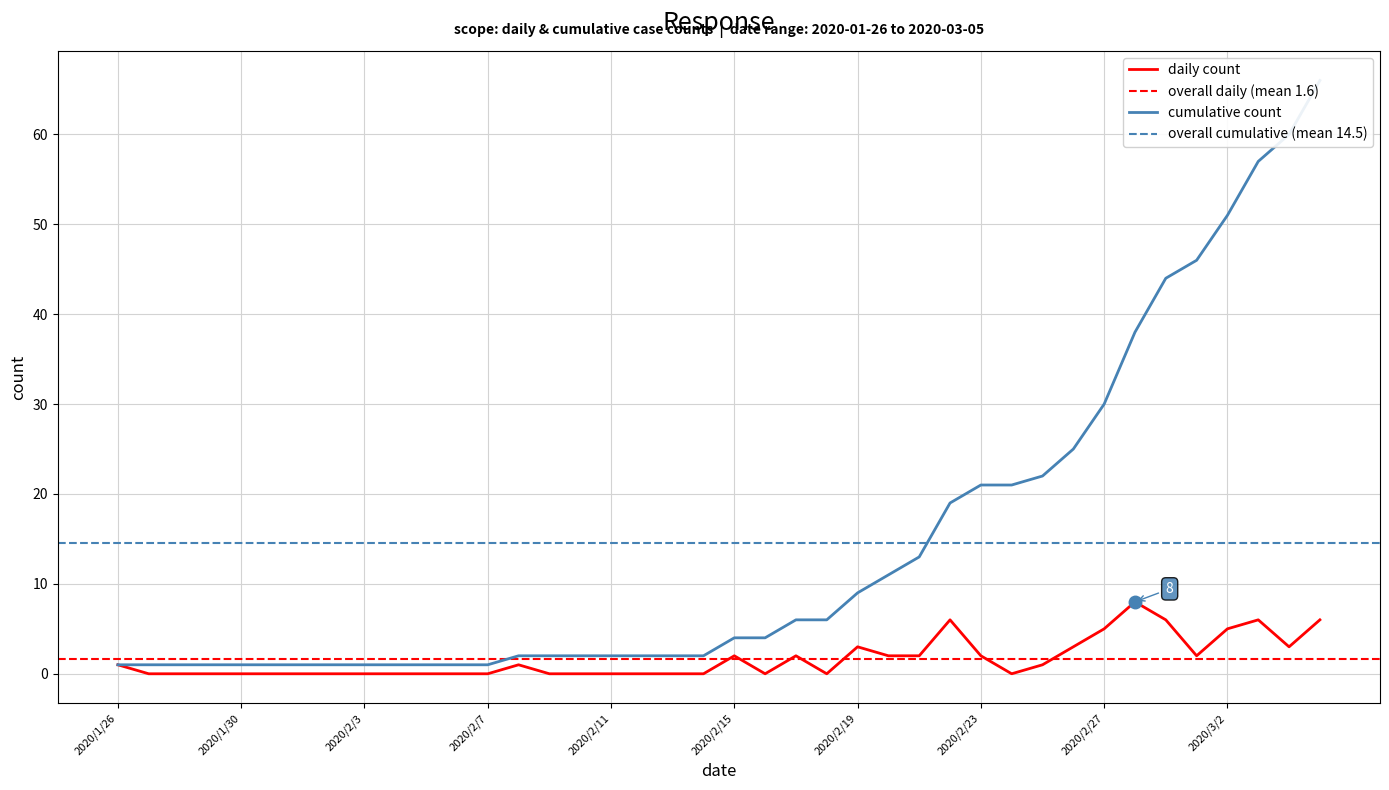

True or false: daily_count and cumulative_count intersect in this chart.

False